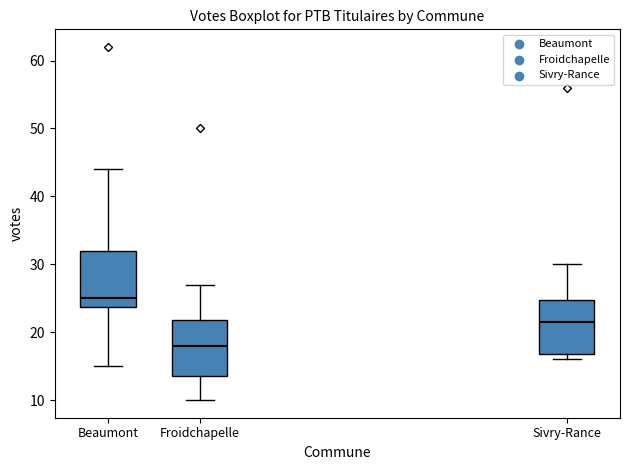

Reading left to right, read every box against the y-axis: the position of its median line, the range the box covers, and the ends of its whiskers. The values are not printed on the chart, so give them approximately, as read against the axis.

Beaumont: median 25, box 24 to 32, whiskers 15 to 44
Froidchapelle: median 18, box 14 to 22, whiskers 10 to 27
Sivry-Rance: median 22, box 17 to 25, whiskers 16 to 30